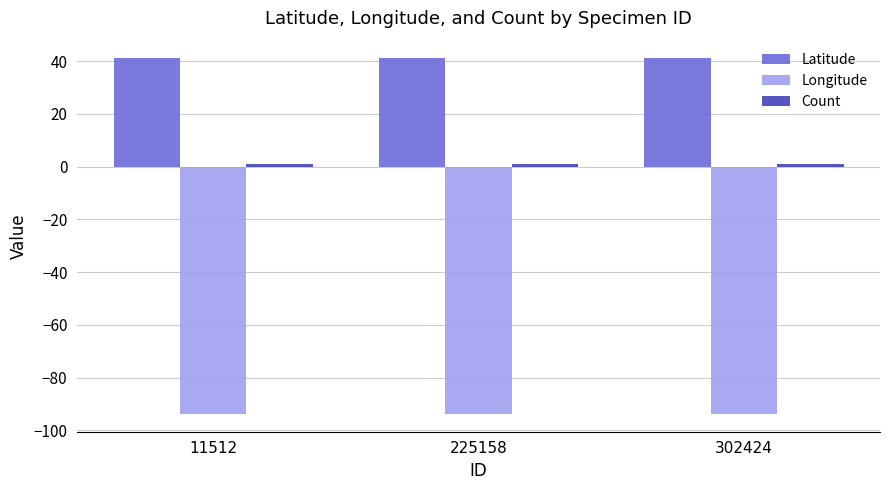

True or false: Longitude has a value of -93.8 at 225158.

True